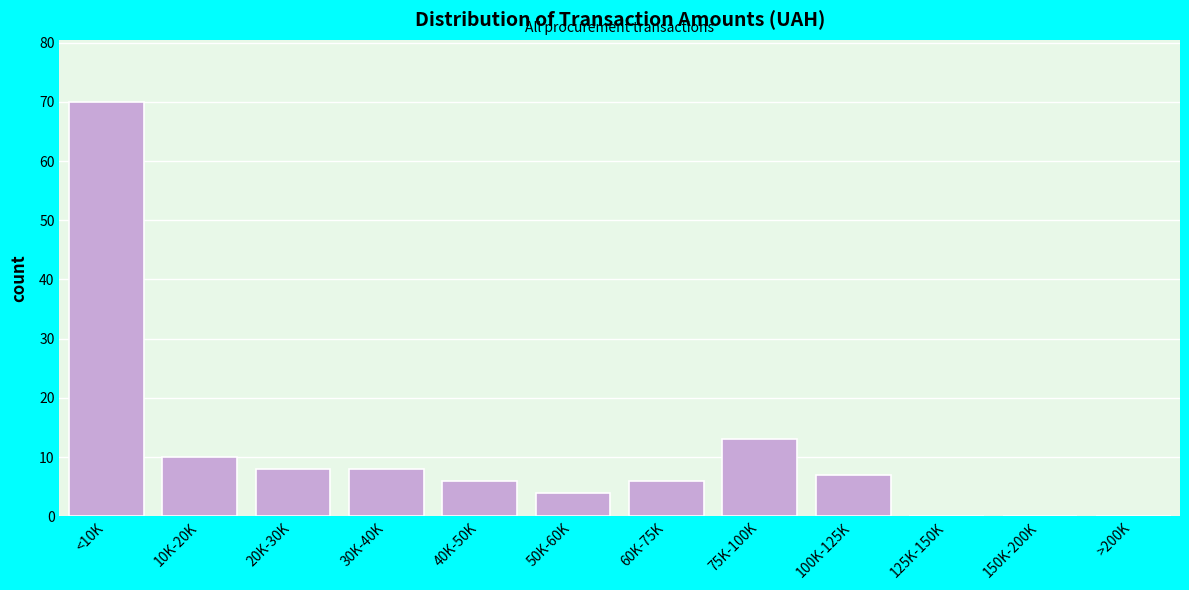

Reading left to right, list all the values displayed in this chart.

<10K=70	10K-20K=10	20K-30K=8	30K-40K=8	40K-50K=6	50K-60K=4	60K-75K=6	75K-100K=13	100K-125K=7	125K-150K=0	150K-200K=0	>200K=0